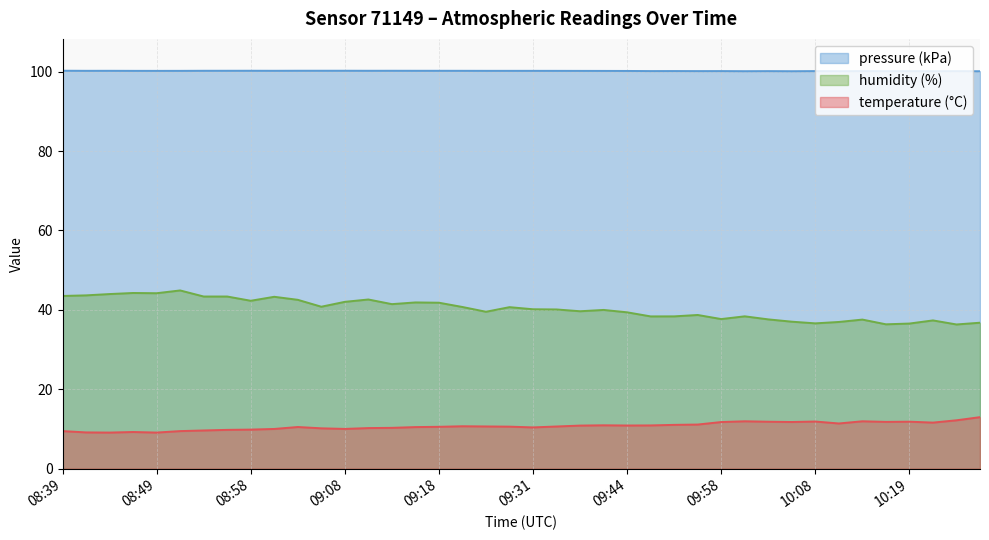

Rank the series by their average value, from highest to lowest.

pressure (kPa), humidity (%), temperature (°C)